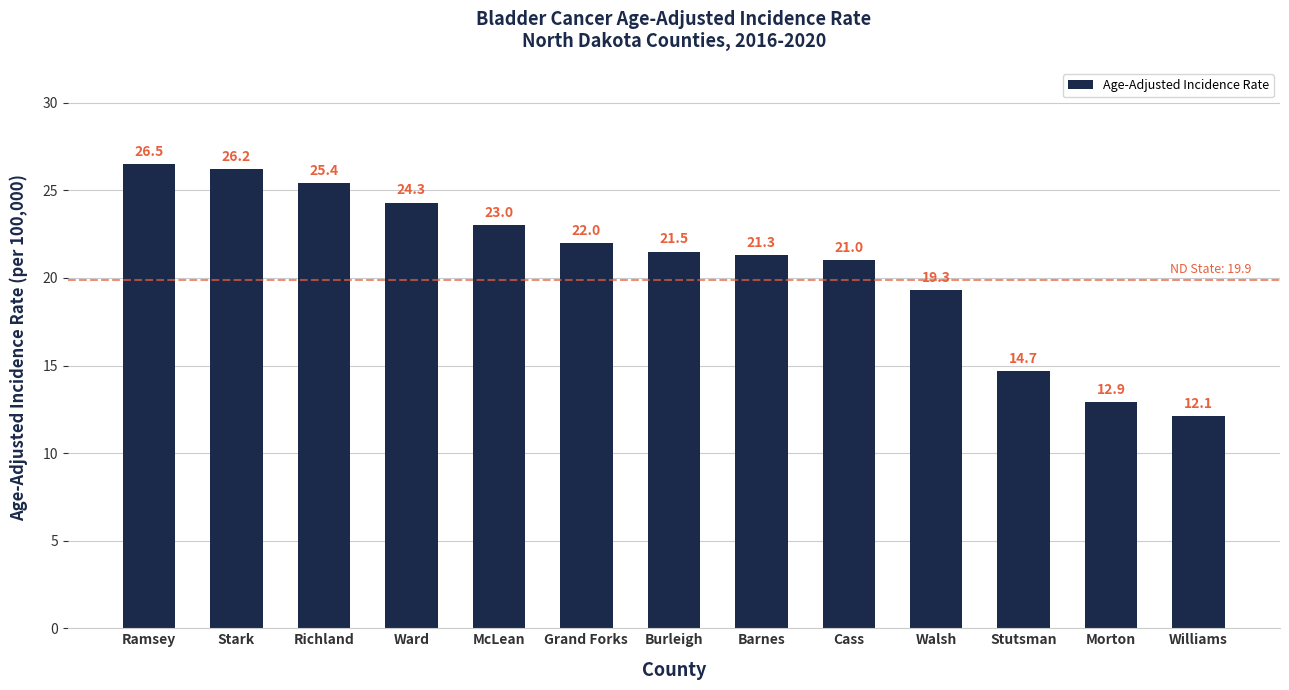

Reading left to right, transcribe all the data shown in this chart.

26.5	26.2	25.4	24.3	23.0	22.0	21.5	21.3	21.0	19.3	14.7	12.9	12.1